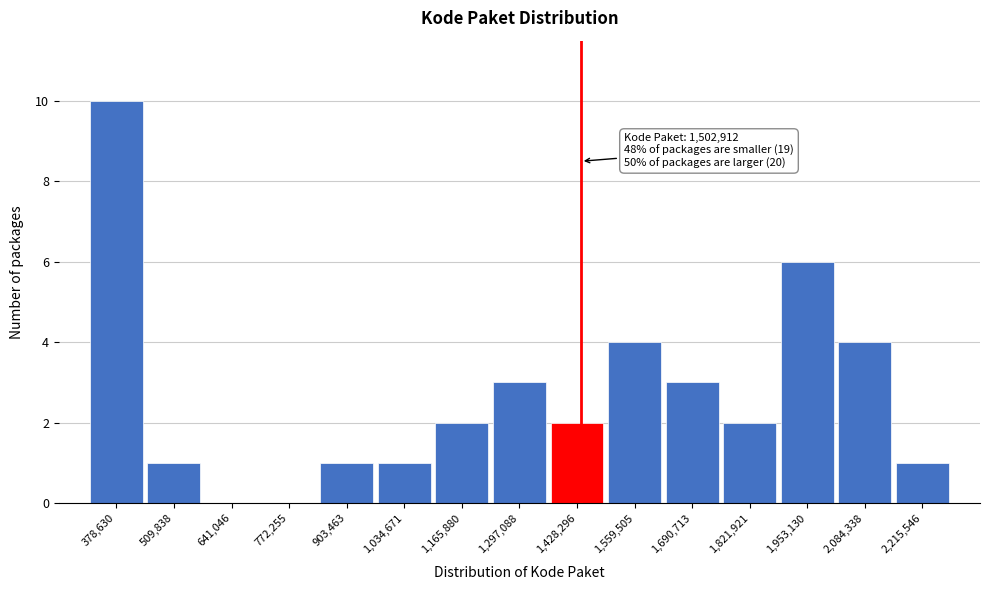

Reading left to right, what are all the values shown in this chart?

378,630=10	509,838=1	641,046=0	772,255=0	903,463=1	1,034,671=1	1,165,880=2	1,297,088=3	1,428,296=2	1,559,505=4	1,690,713=3	1,821,921=2	1,953,130=6	2,084,338=4	2,215,546=1